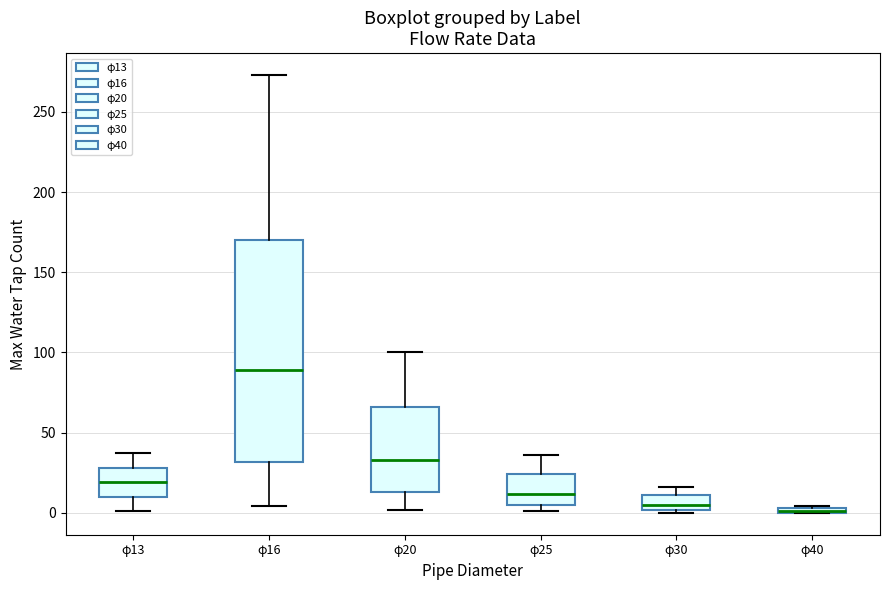

Where is the lower edge of the box for φ25 on the y-axis? The values are not printed on the chart, so give them approximately, as read against the axis.

5